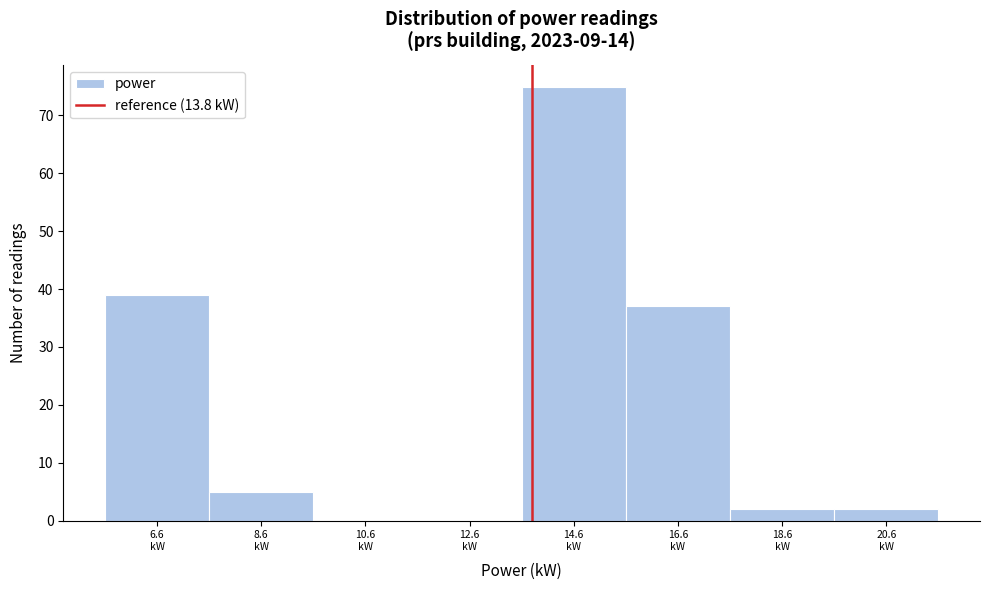

Reading left to right, transcribe this chart: for each bar, give the range it covers on the x-axis and its height. The values are not printed on the chart, so give them approximately, as read against the axis.

5.6 to 7.6: 39
7.6 to 9.6: 5
9.6 to 11.6: 0
11.6 to 13.6: 0
13.6 to 15.6: 75
15.6 to 17.6: 37
17.6 to 19.6: 2
19.6 to 21.6: 2